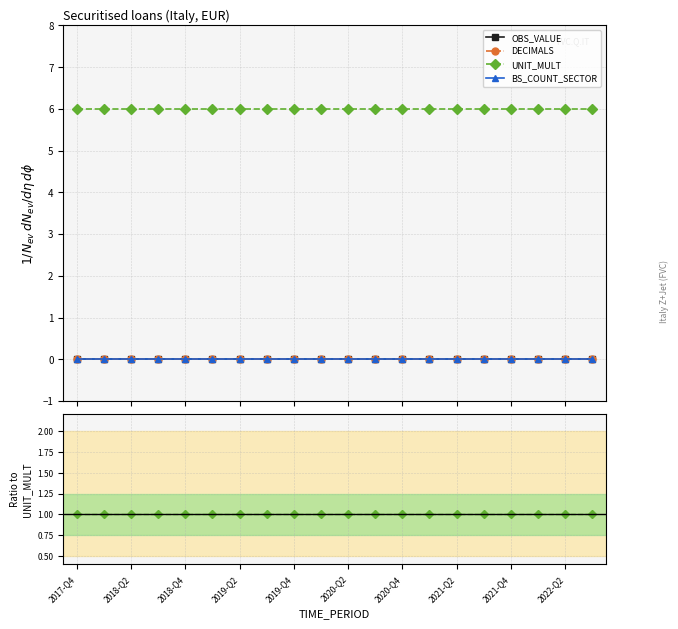

How many lines are shown in the chart?

4